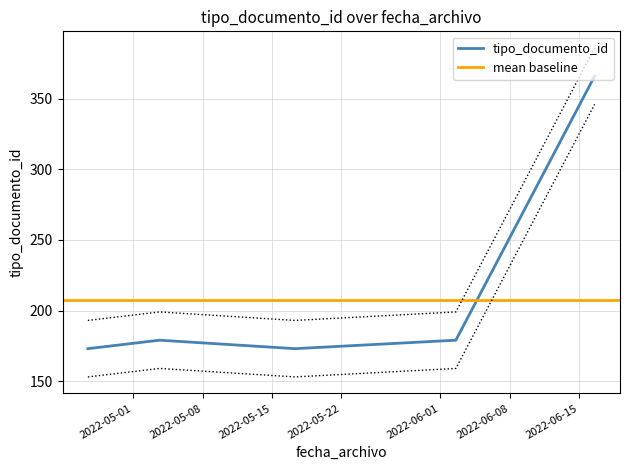

Reading right to left, transcribe all the data shown in this chart.

2022-06-16 13:48:31=366	2022-06-02 13:27:48=179	2022-05-17 07:52:11=173	2022-05-03 15:33:47=179	2022-04-26 09:43:14=173	2022-04-26 09:42:49=173